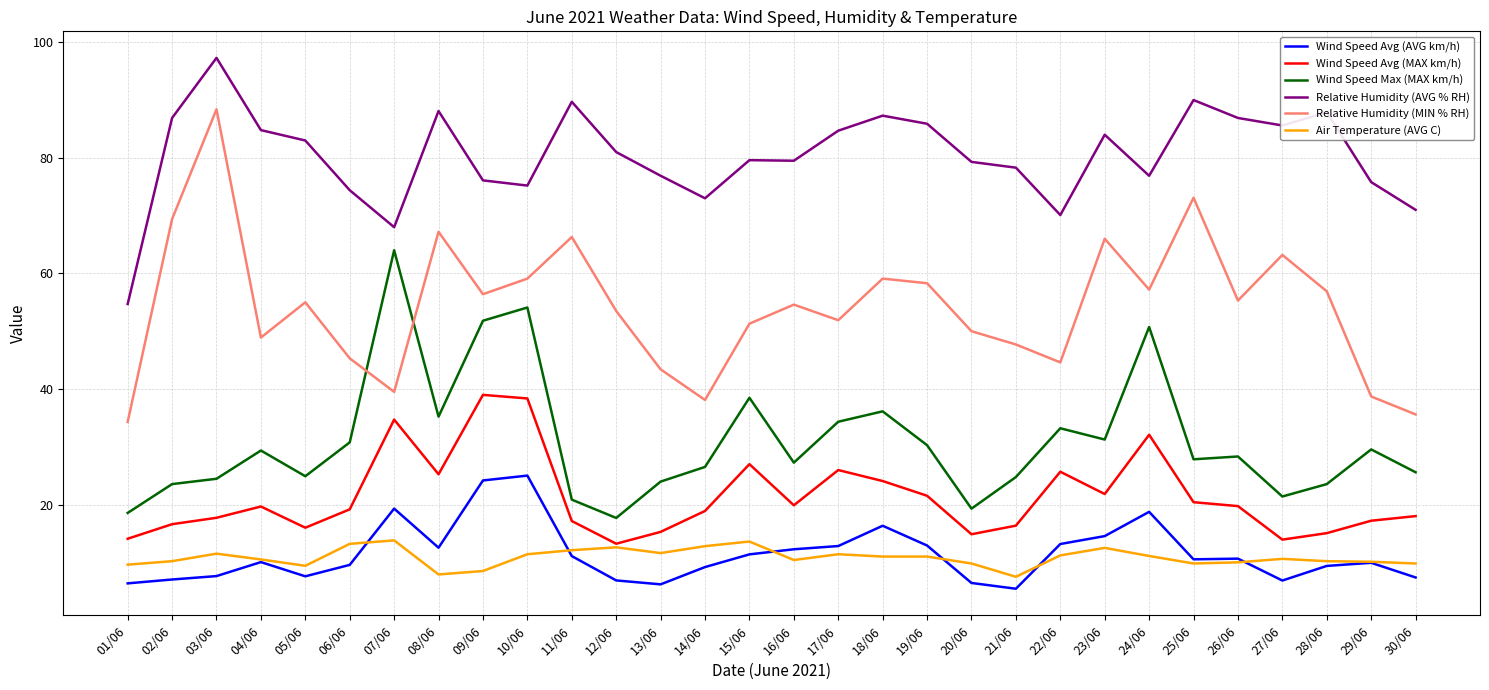

What position from the right is 20/06?

11